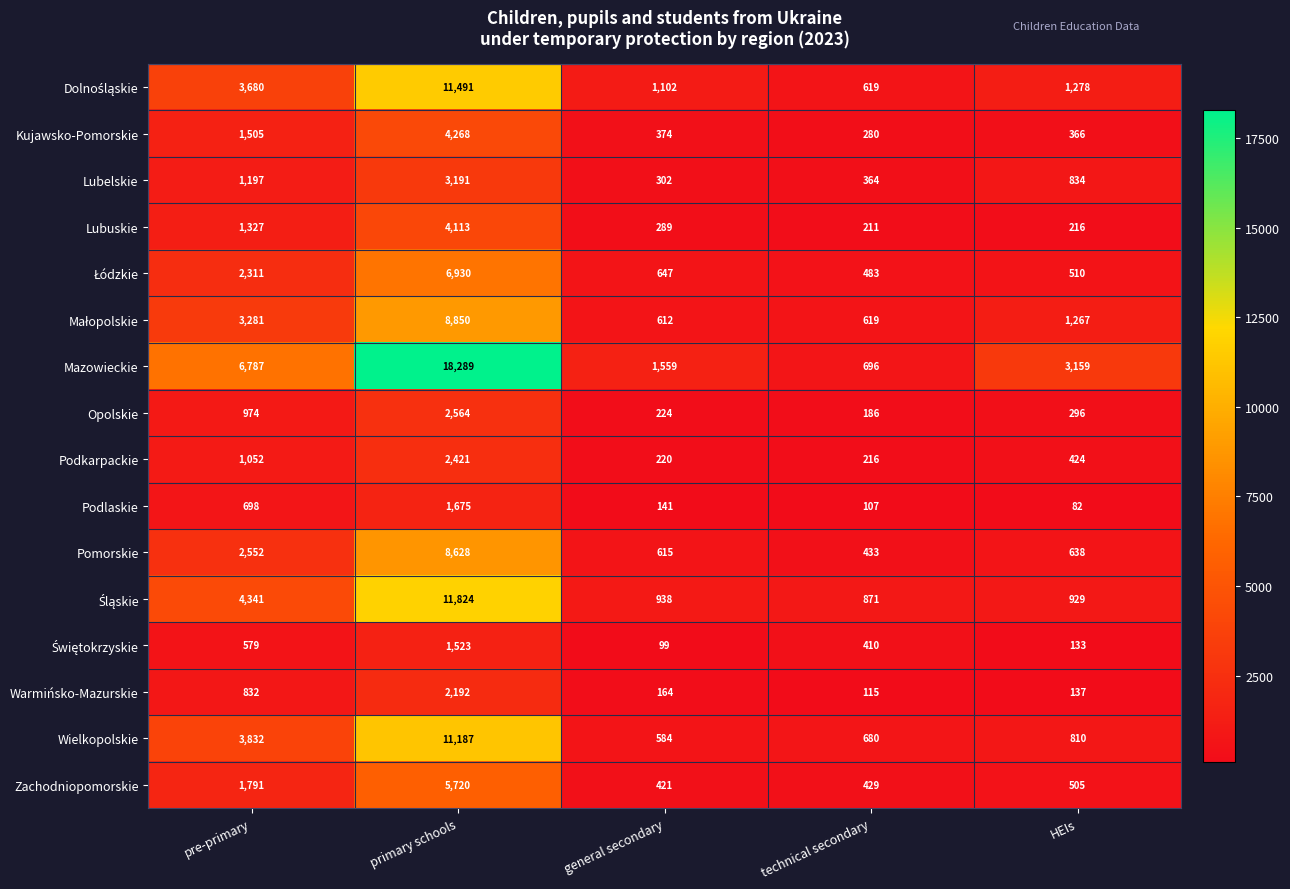

Between primary schools and HEIs, which series saw the biggest shift?

Mazowieckie